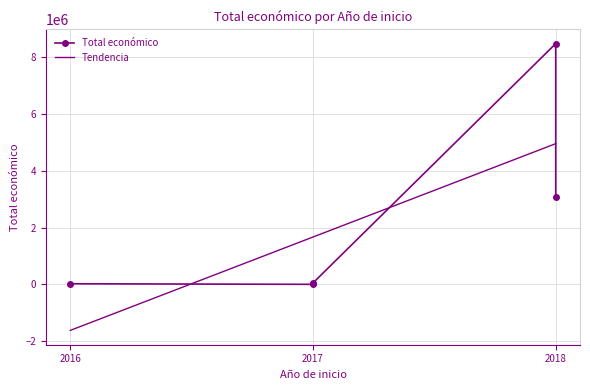

How many data points does each series have?

5